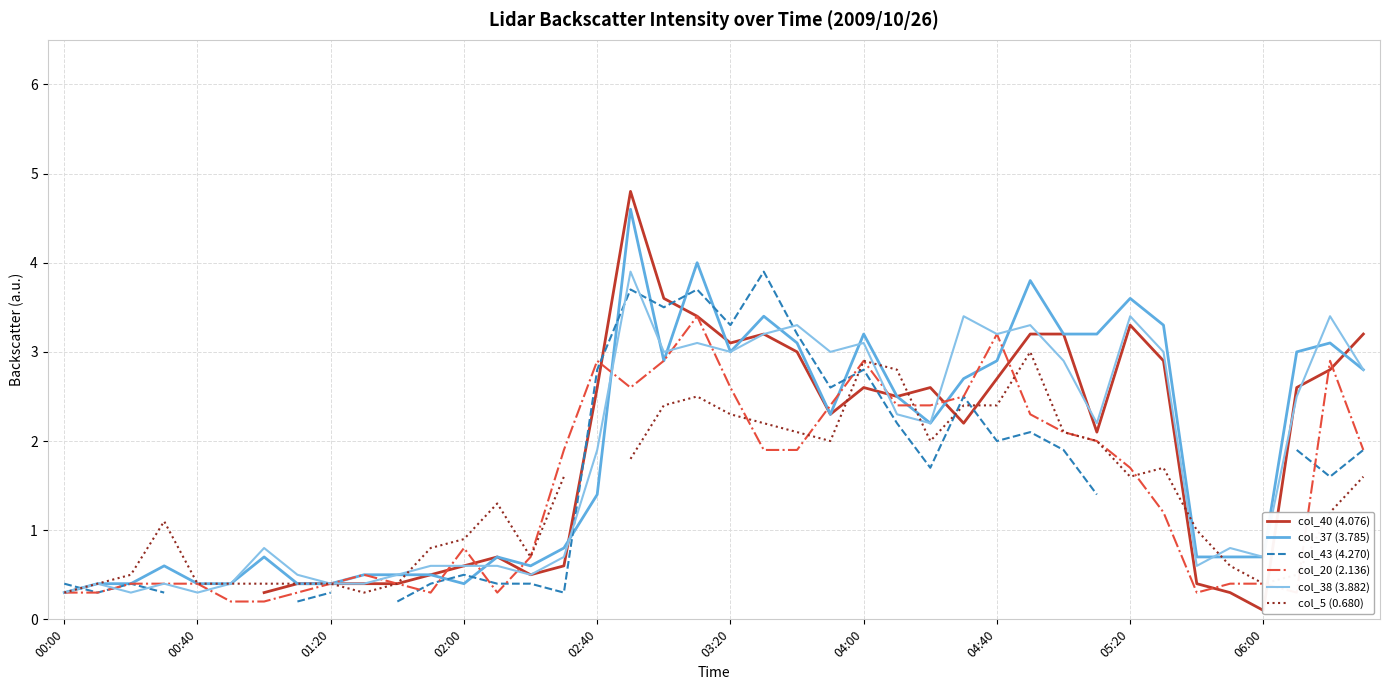

What is the highest value of the col_20 (2.136) series?

3.4